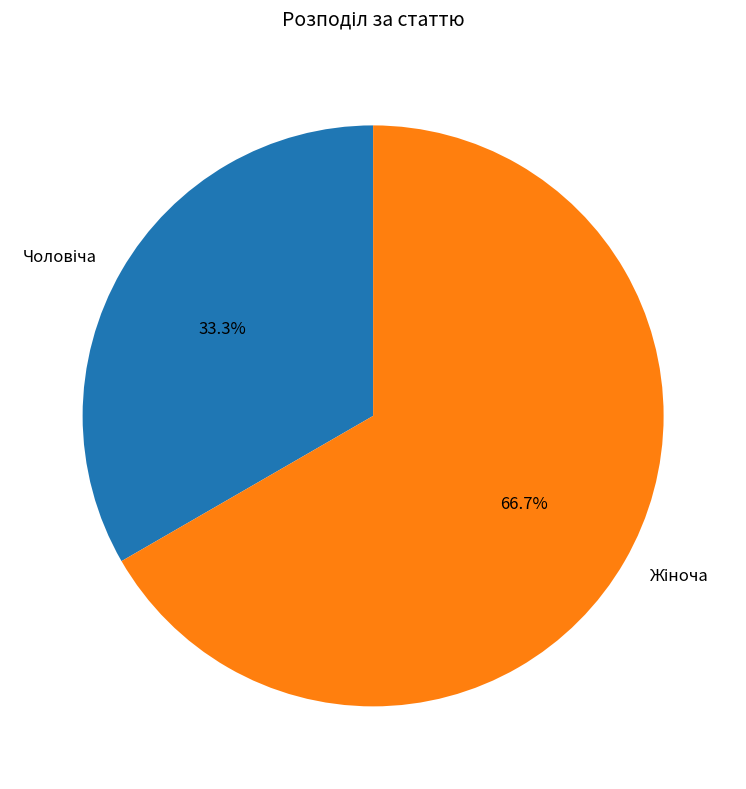

Does any single category account for the majority?

Yes